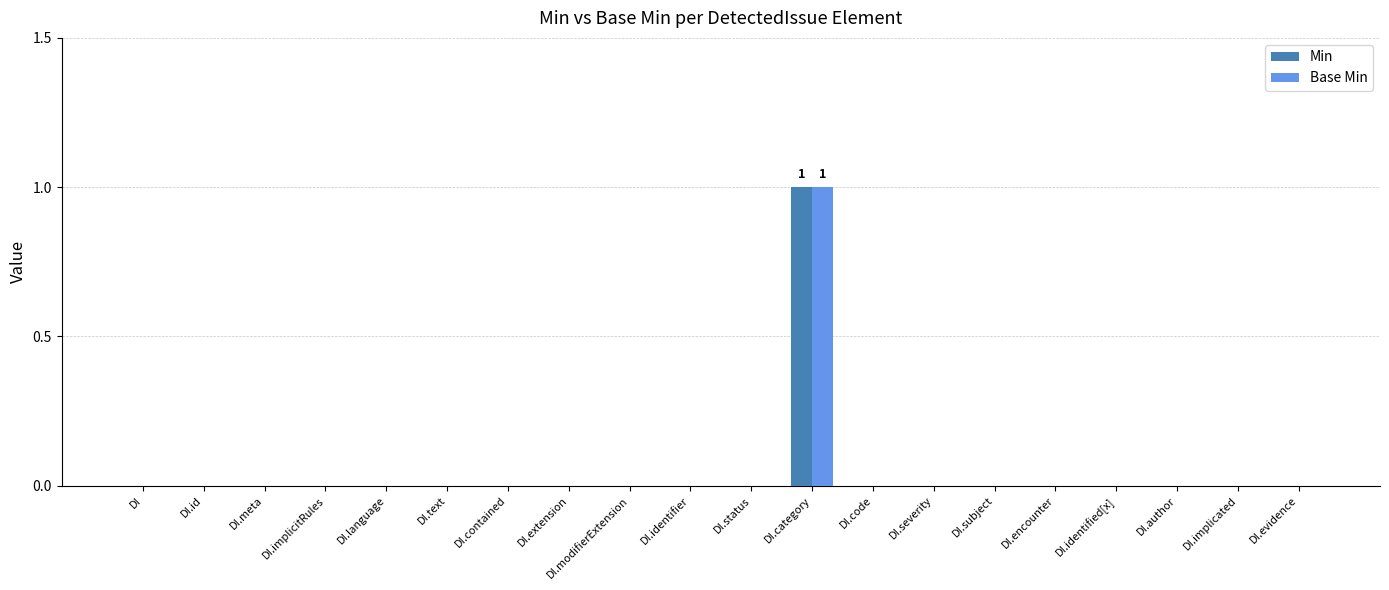

Count the number of categories in the chart.

20